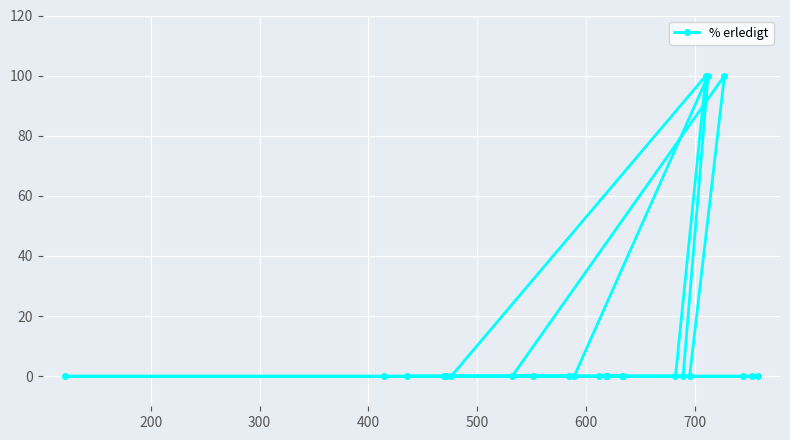

How many lines are shown in the chart?

1